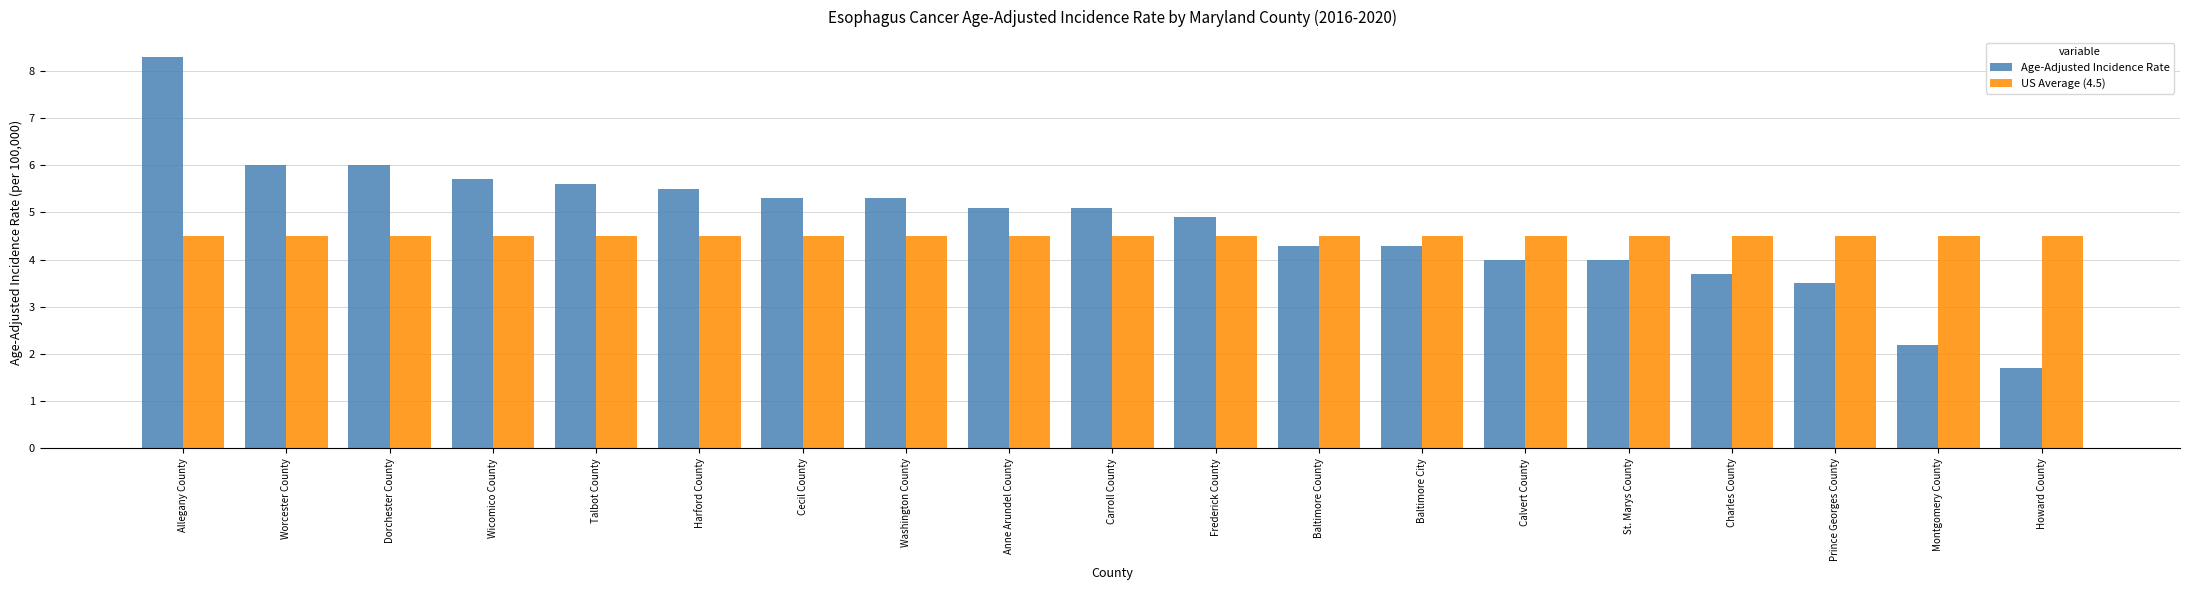

Which series has the largest range (max minus min)?

Age-Adjusted Incidence Rate